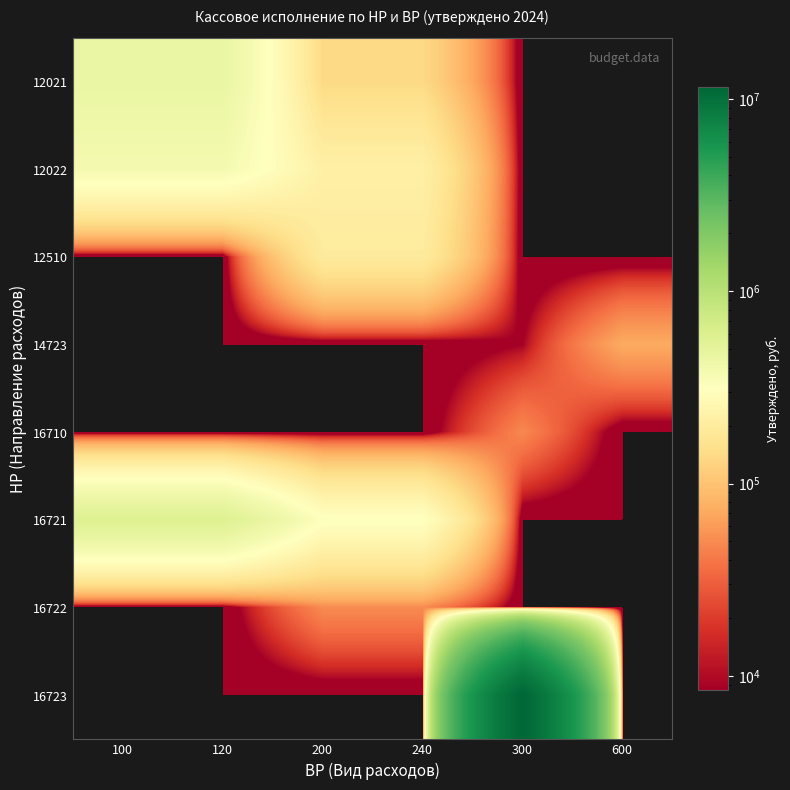

List the series in order of their peak value, lowest first.

16710, 16722, 14723, 12510, 12022, 12021, 16721, 16723